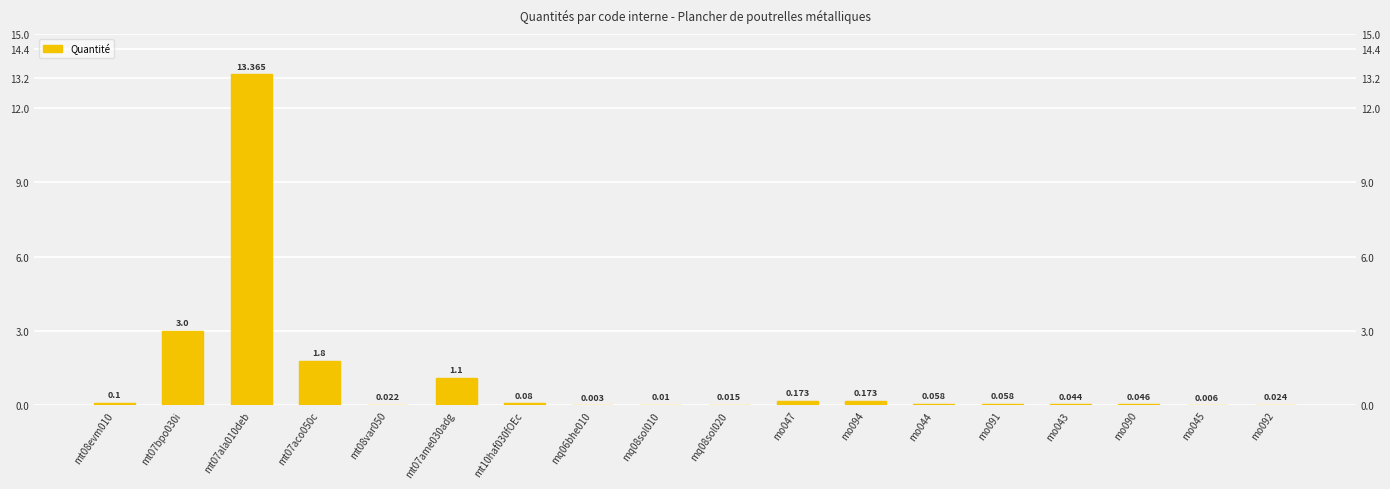

List the labels in order of value, largest first.

mt07ala010deb, mt07bpo030i, mt07aco050c, mt07ame030adg, mo047, mo094, mt08evm010, mt10haf030fOEc, mo044, mo091, mo090, mo043, mo092, mt08var050, mq08sol020, mq08sol010, mo045, mq06bhe010